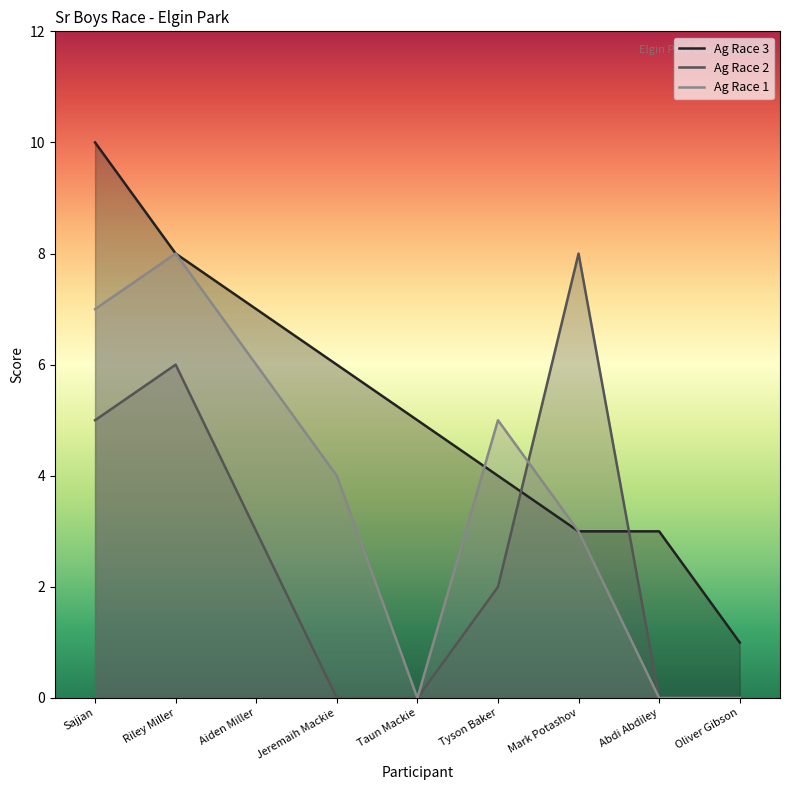

Which series ends up on top after the final intersection of Ag Race 3 and Ag Race 1?

Ag Race 1